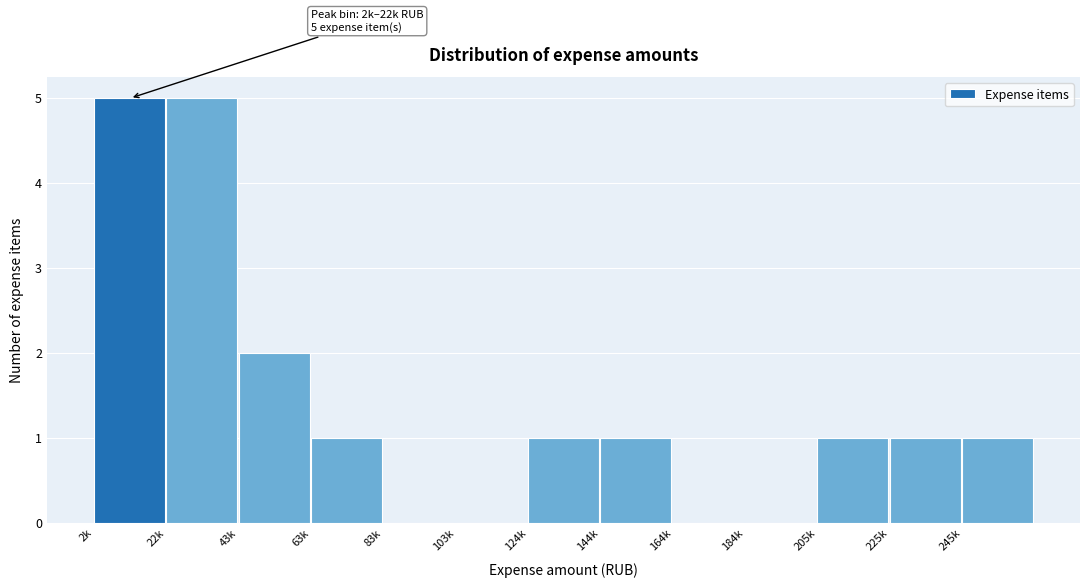

Reading left to right, list all the values displayed in this chart.

2k=5	22k=5	43k=2	63k=1	83k=0	103k=0	124k=1	144k=1	164k=0	184k=0	205k=1	225k=1	245k=1